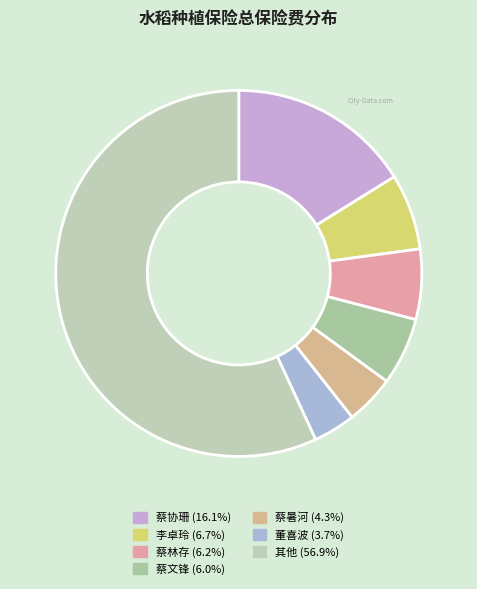

How many segments does this pie chart have?

7